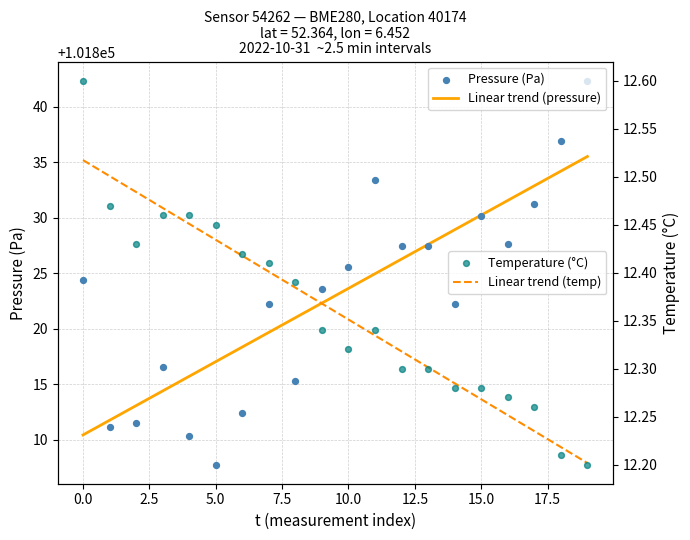

Which series has the widest spread of Y values?

Pressure (Pa)